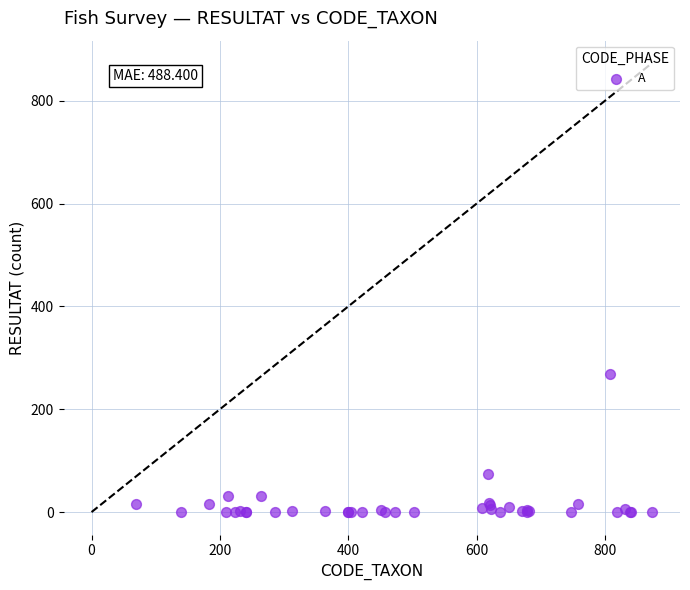

What Y value in the scatter plot is closest to 134?

75